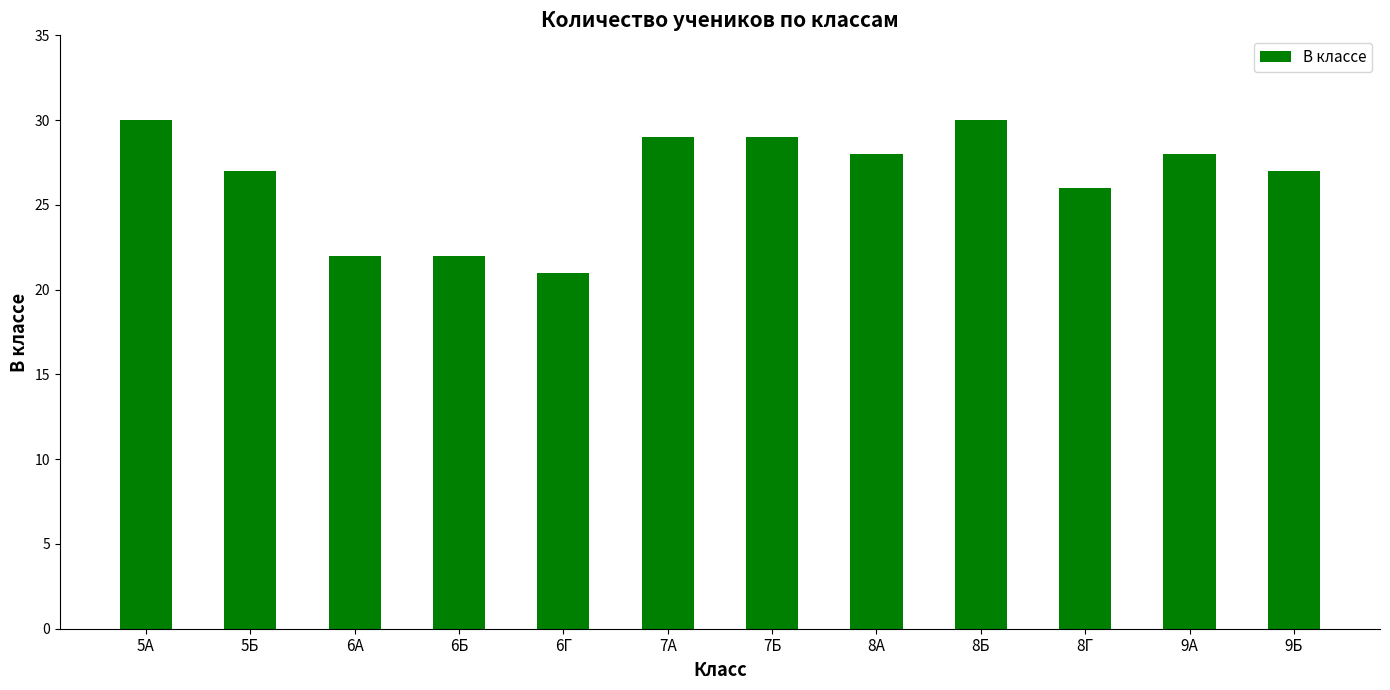

The chart shows a value of 41 at 5А. True or false?

False